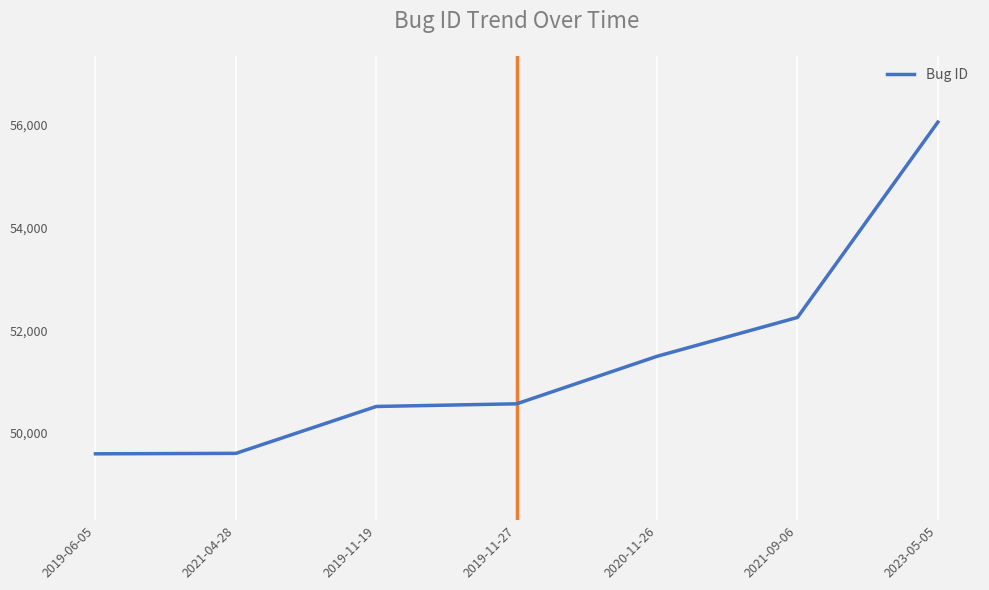

True or false: the data shows 89512 at 2021-09-06.

False